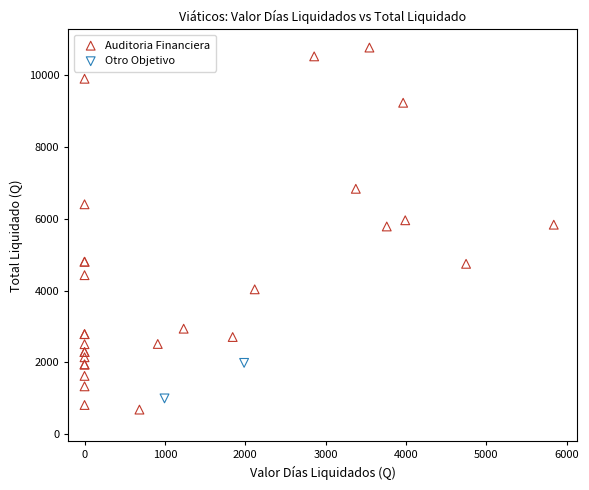

Which series contains the lowest Y value?

Auditoria Financiera